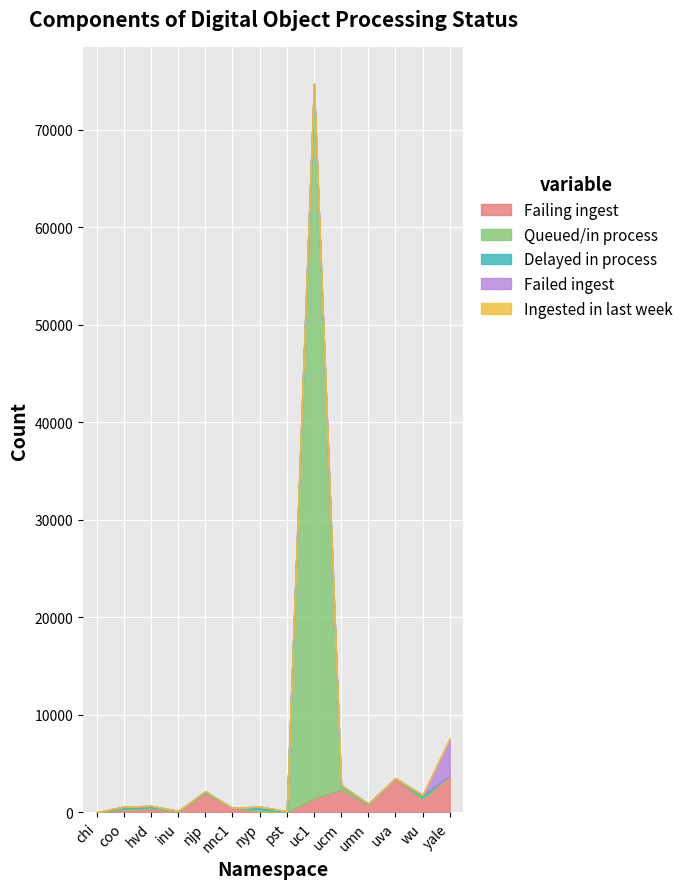

True or false: Queued/in process has more than 1 interior local peaks.

True